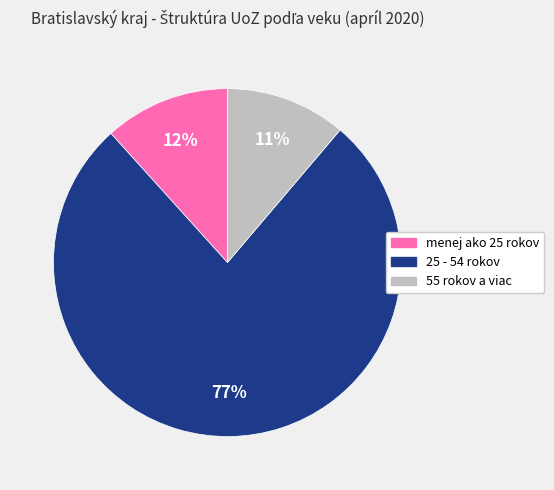

To the nearest percent, what is the difference between the 25 - 54 rokov and 55 rokov a viac slice percentages?

66%